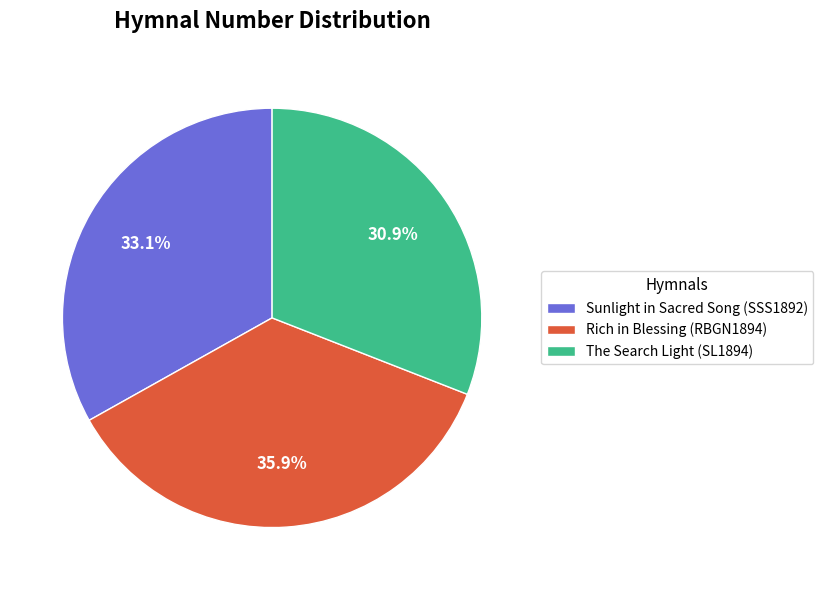

Which category has the smallest portion of the pie?

The Search Light (SL1894)